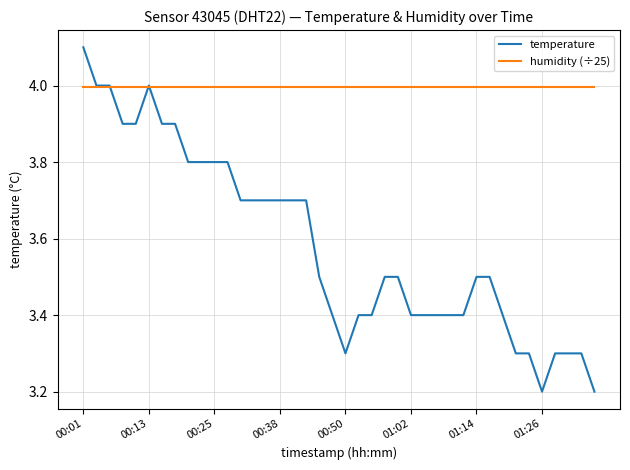

What is the average value of the temperature series?

3.6